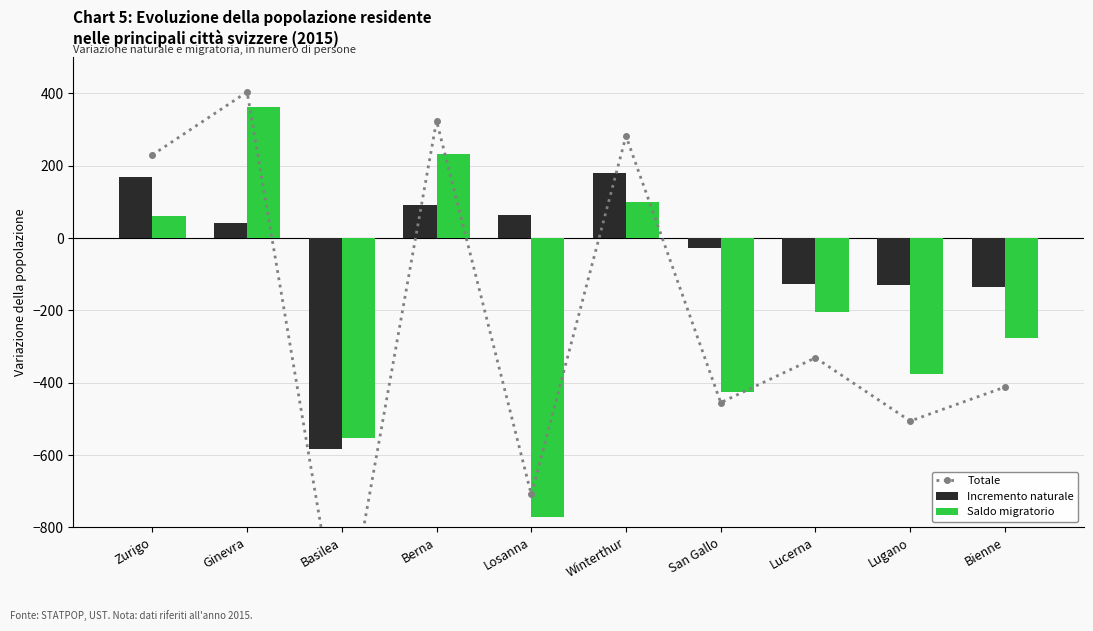

Is the value of Incremento naturale at Losanna greater than the value of Saldo migratorio at Basilea?

Yes